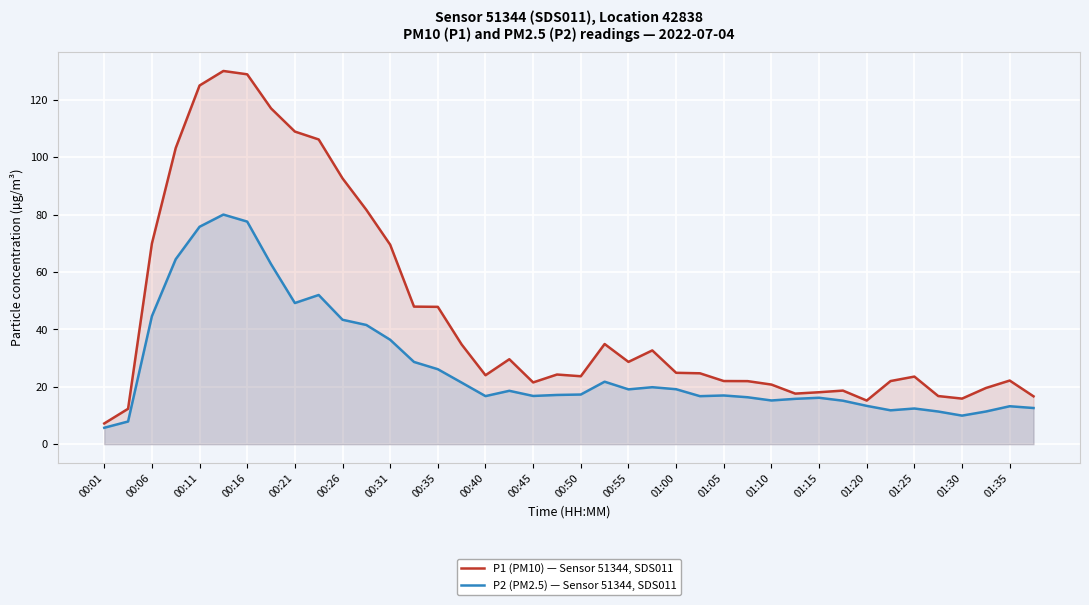

What position from the left is 33?

34